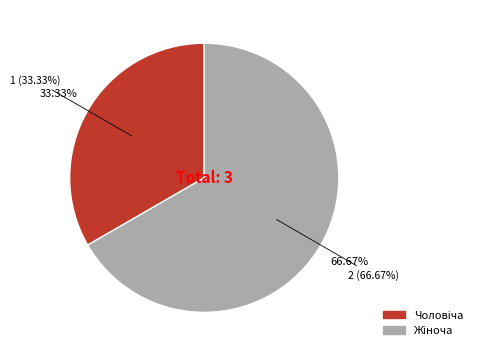

To the nearest percent, what is the difference between the Чоловіча and Жіноча slice percentages?

33%